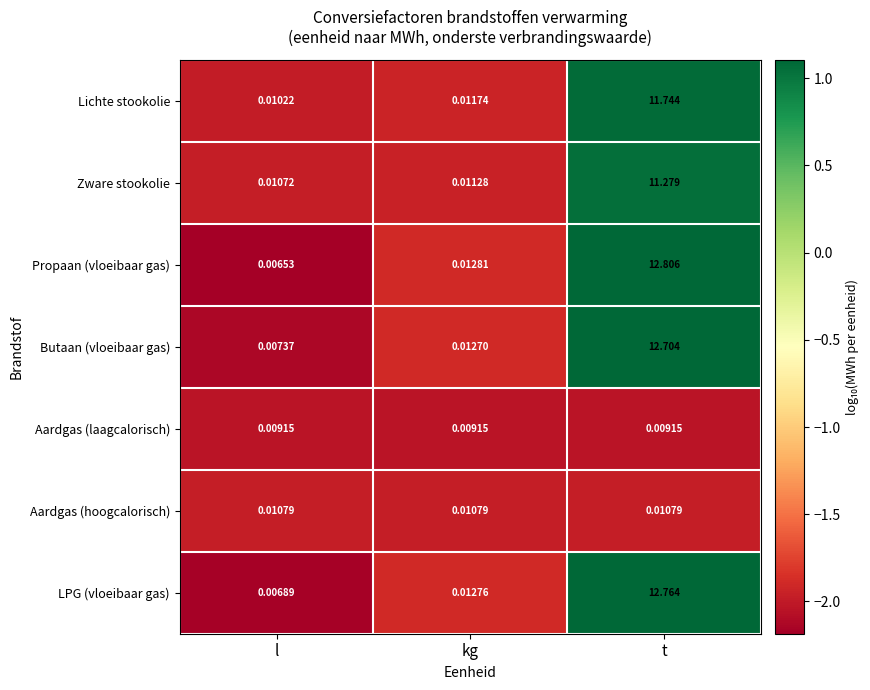

Which series has the largest range (max minus min)?

Propaan (vloeibaar gas)